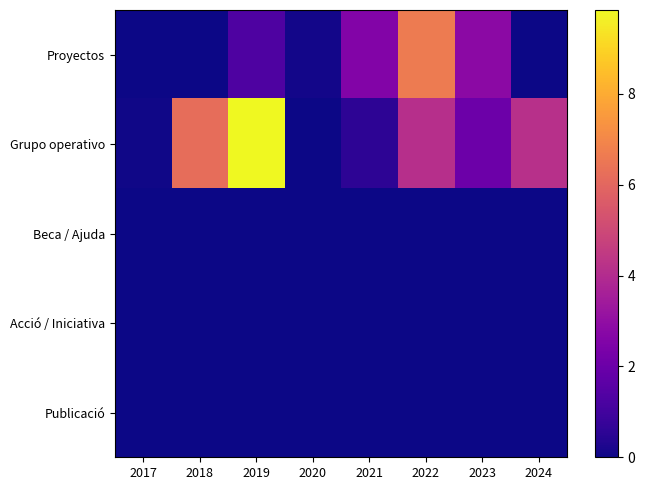

Which has a higher value, 2018 or 2023?

2023